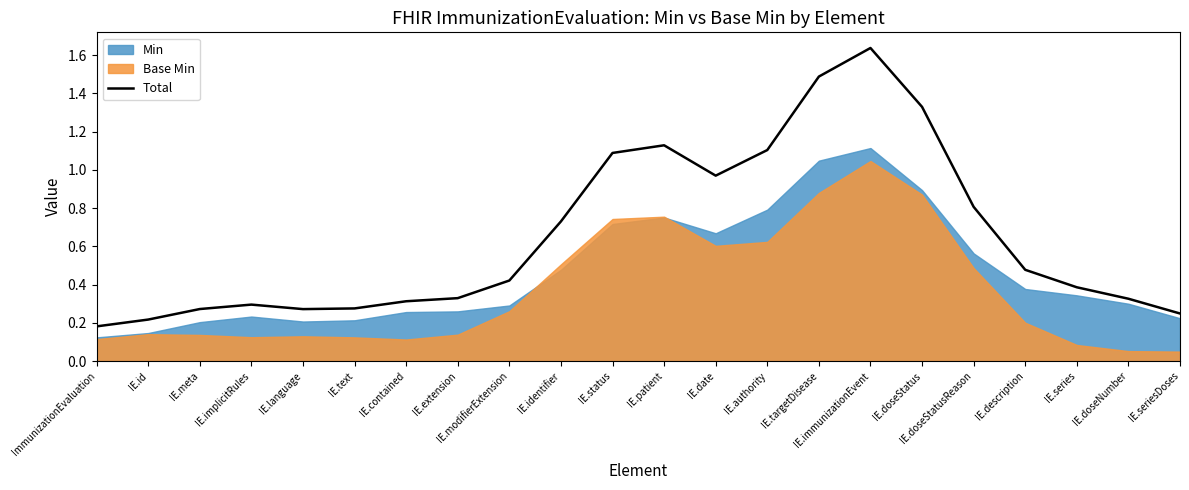

What is the value of the 19th point from the left?

0.5